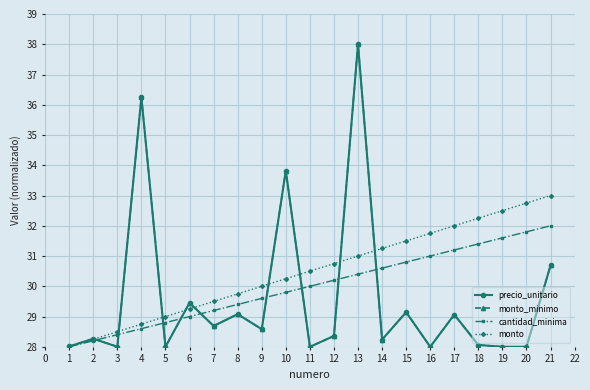

Reading left to right, list all the values displayed in this chart.

precio_unitario: 28.0	28.3	28.0	36.2	28.0	29.5	28.7	29.1	28.6	33.8	28.0	28.4	38.0	28.2	29.1	28.0	29.1	28.1	28.0	28.0	30.7
monto_minimo: 28.0	28.3	28.0	36.2	28.0	29.5	28.7	29.1	28.6	33.8	28.0	28.4	38.0	28.2	29.1	28.0	29.1	28.1	28.0	28.0	30.7
cantidad_minima: 28.0	28.2	28.4	28.6	28.8	29.0	29.2	29.4	29.6	29.8	30.0	30.2	30.4	30.6	30.8	31.0	31.2	31.4	31.6	31.8	32.0
monto: 28.0	28.2	28.5	28.8	29.0	29.2	29.5	29.8	30.0	30.2	30.5	30.8	31.0	31.2	31.5	31.8	32.0	32.2	32.5	32.8	33.0